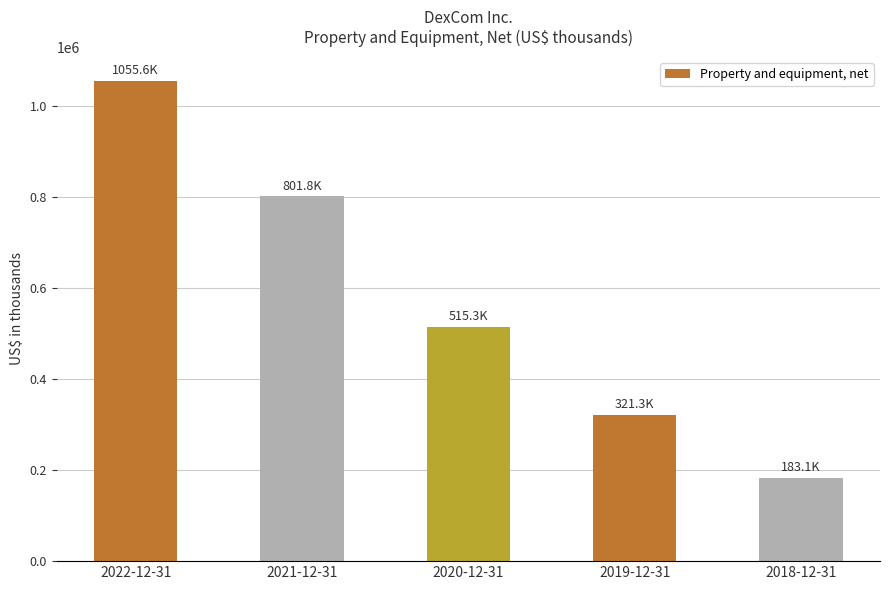

Between 2018-12-31 and 2022-12-31, which is larger?

2022-12-31